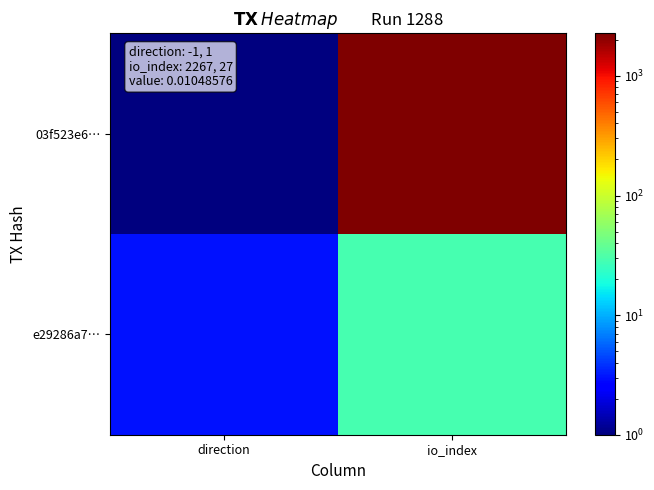

Reading left to right, what are all the values shown in this chart?

03f523e6…: direction=1	io_index=2269
e29286a7…: direction=3	io_index=29